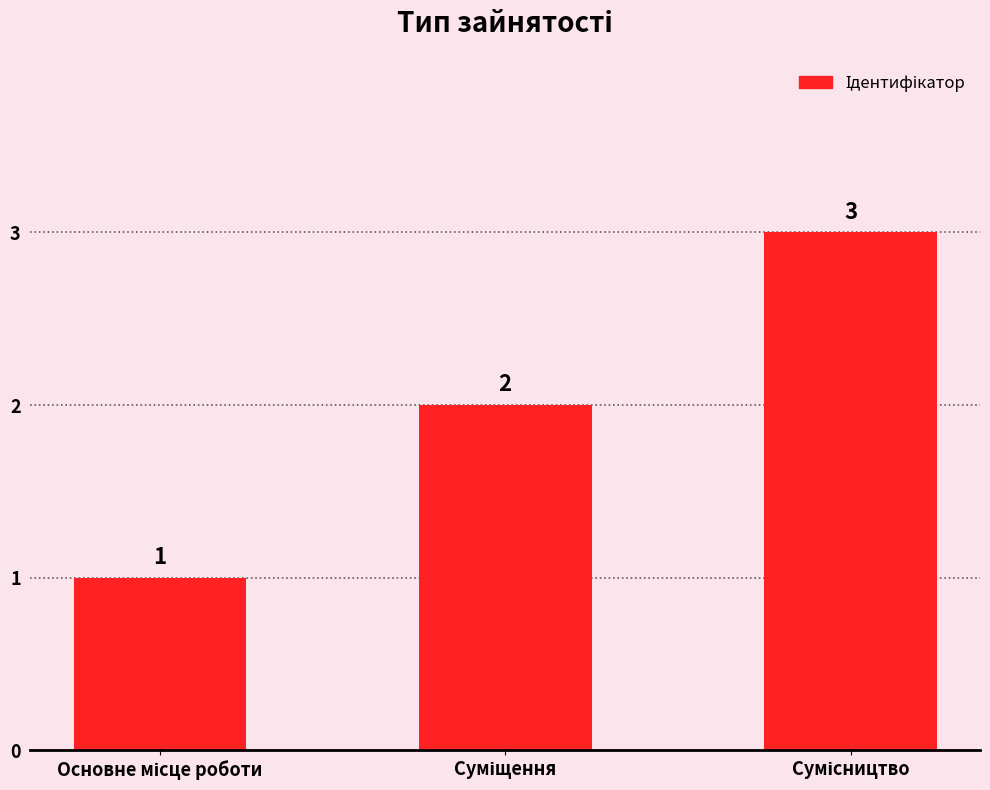

What is the greatest value displayed?

3